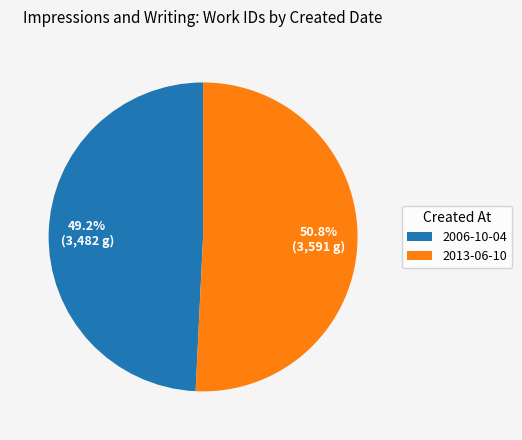

How much of the chart is everything except 2013-06-10?

49.2%